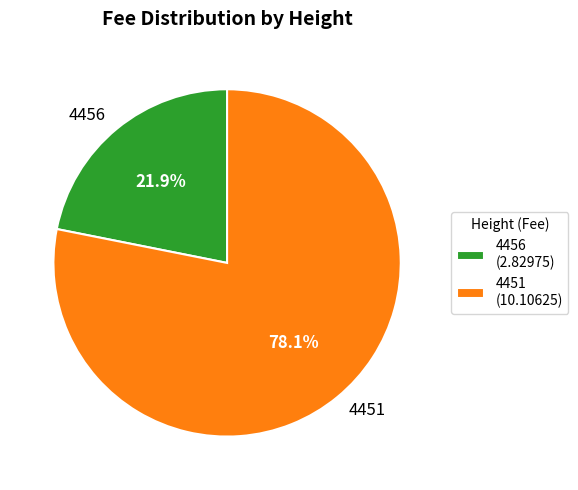

What is the largest slice in the pie chart?

4451